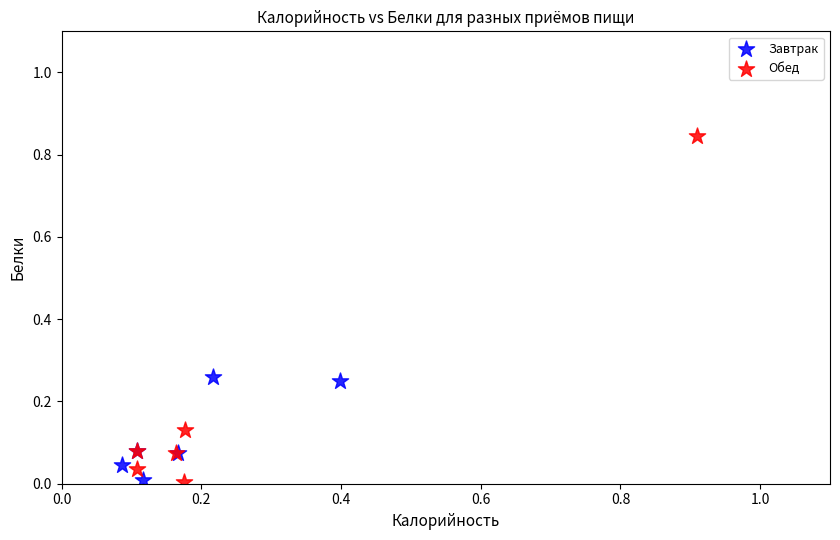

What are all the series names shown in the legend?

Завтрак, Обед